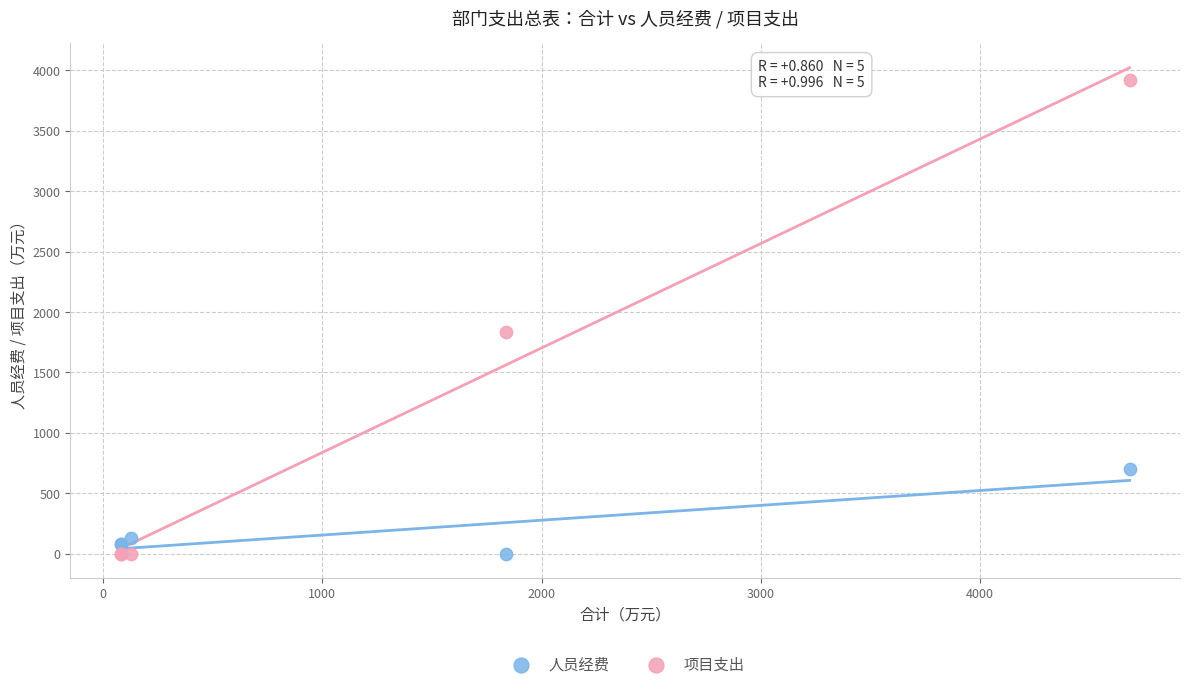

What are all the series names shown in the legend?

人员经费, 项目支出